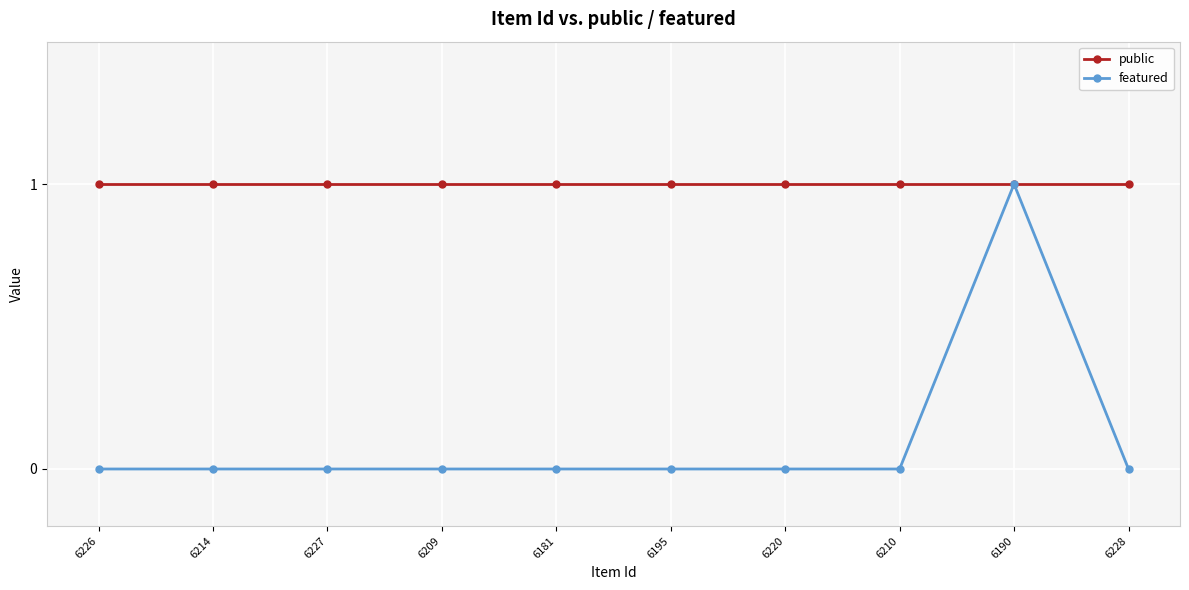

Reading left to right, what are all the values shown in this chart?

public: 1	1	1	1	1	1	1	1	1	1
featured: 0	0	0	0	0	0	0	0	1	0